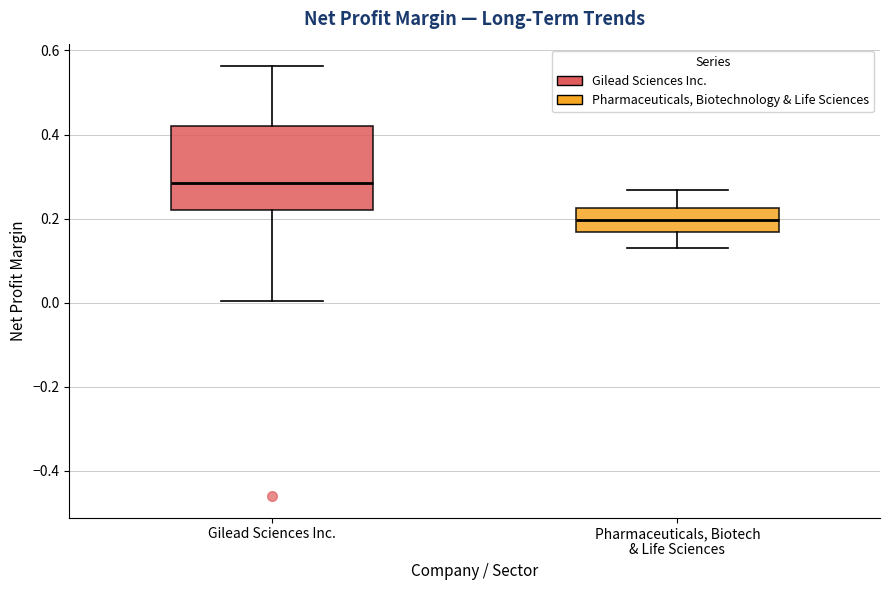

Which box's median line is the lowest?

Pharmaceuticals, Biotech & Life Sciences